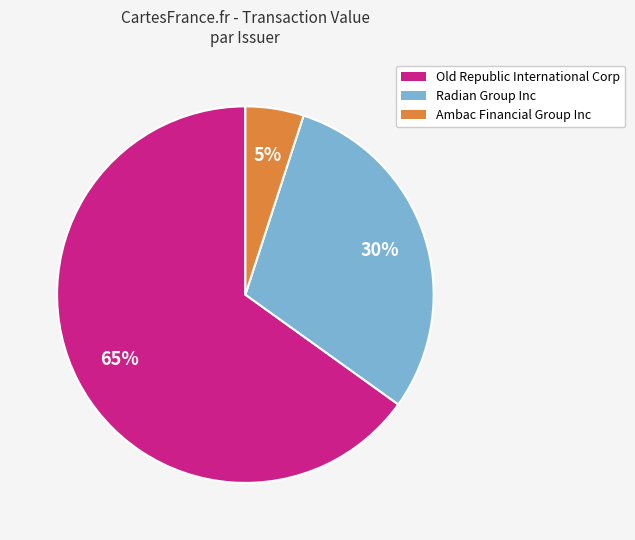

Count the number of slices in the pie.

3